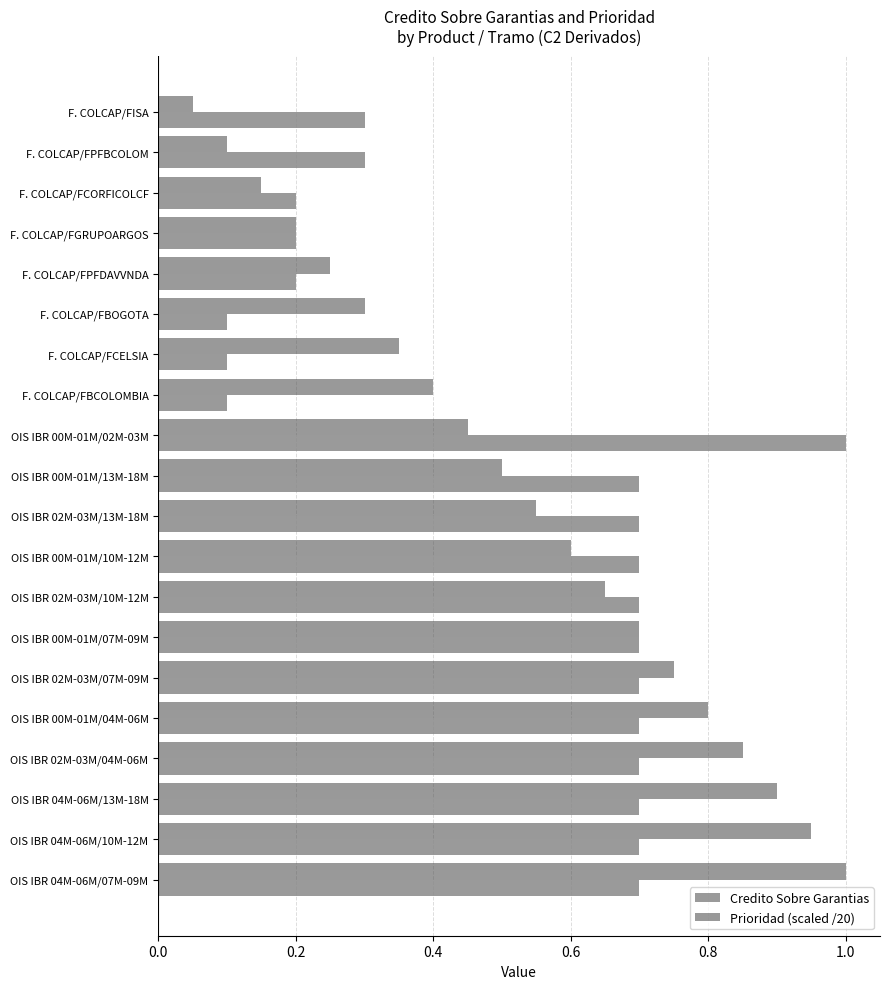

Which series has the largest total across all categories?

Prioridad (scaled /20)